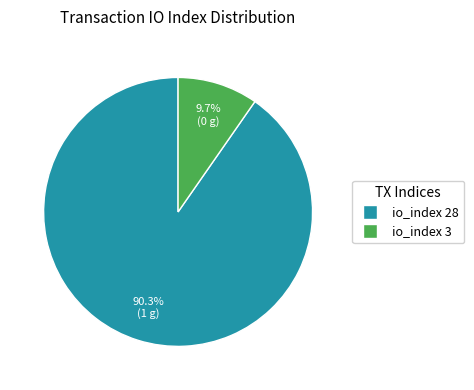

What portion of the pie excludes io_index 3?

90.3%